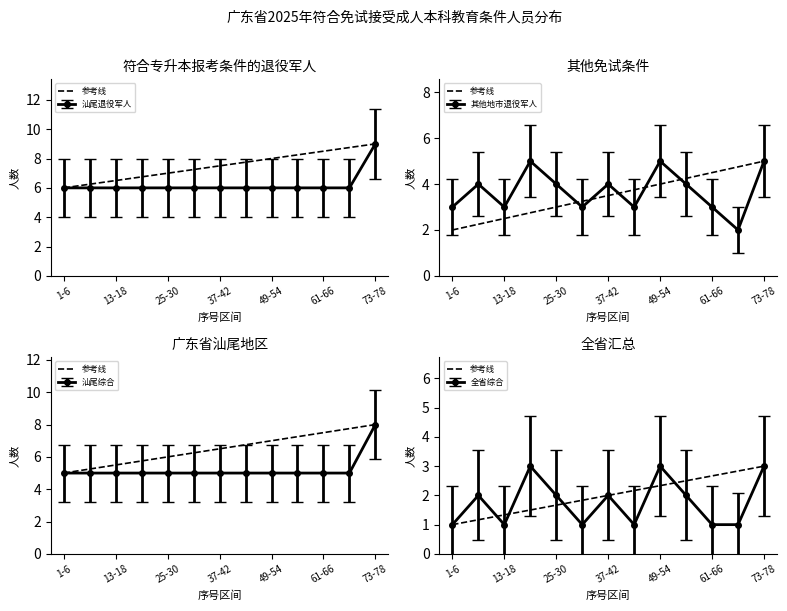

Read the value at 73-78.

3